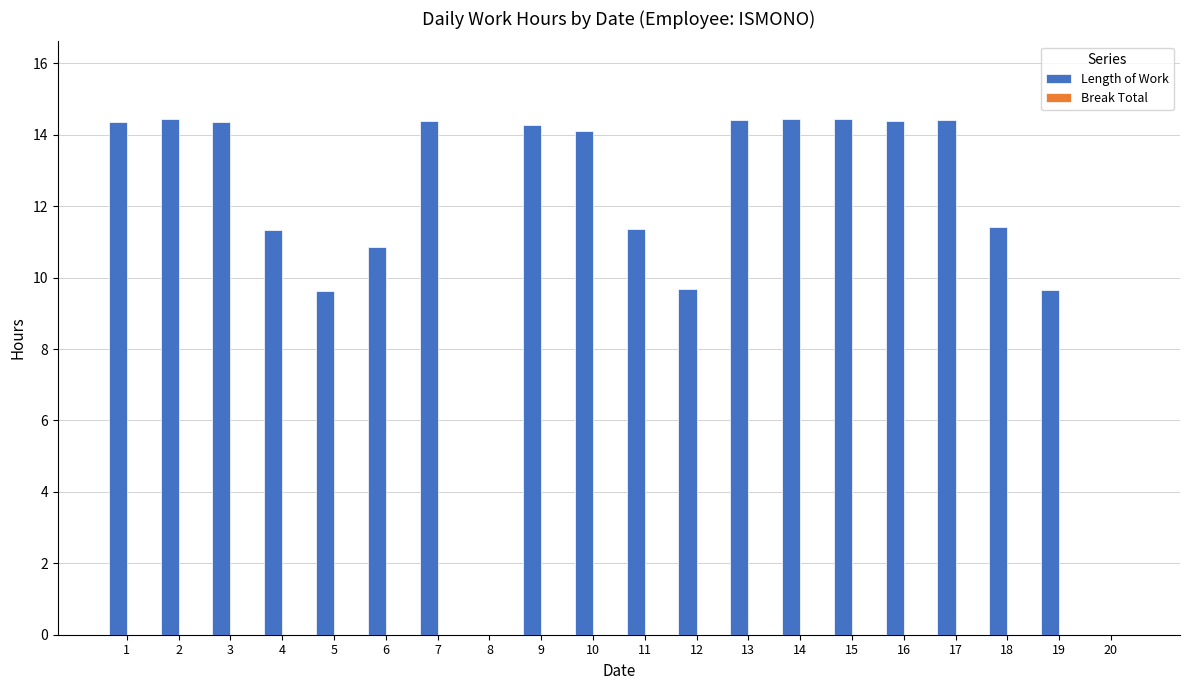

What is the sum of the values at 19 and 17?

24.1